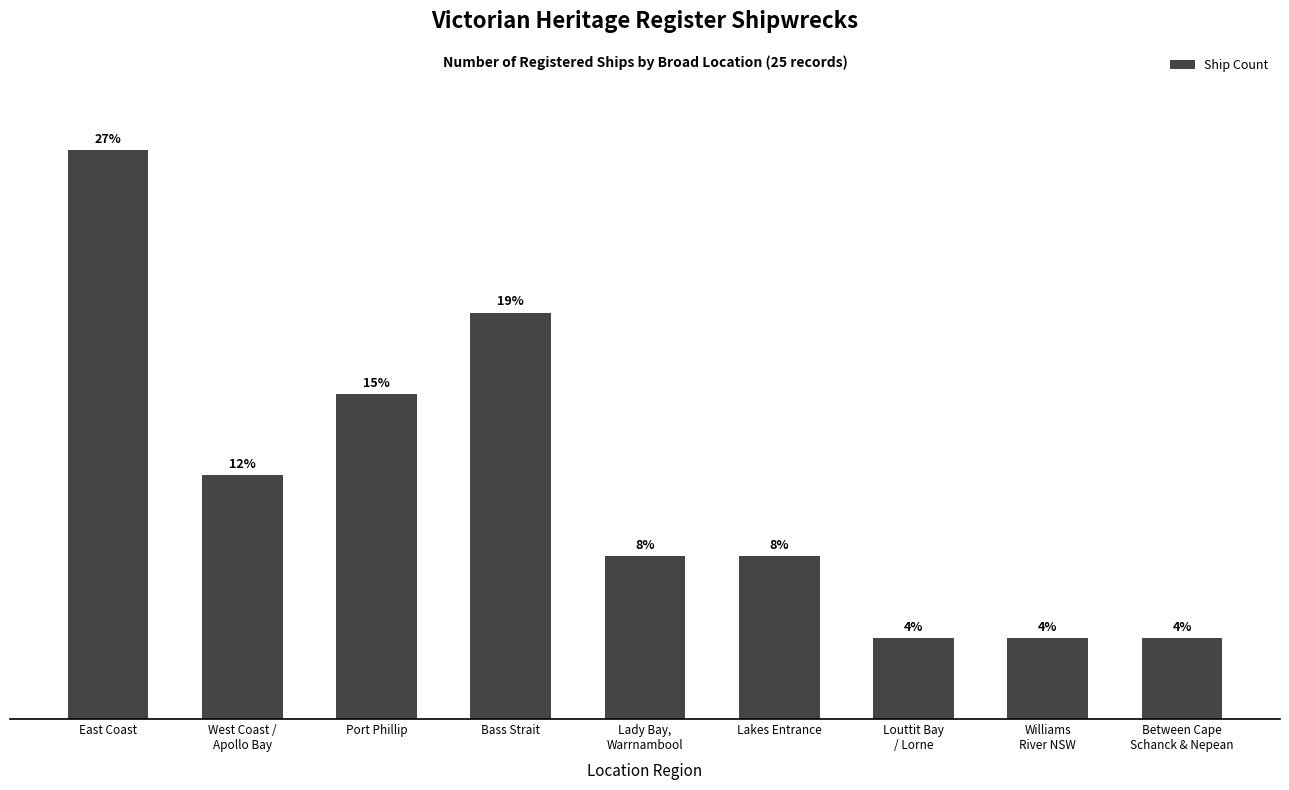

Does the chart contain any negative values?

No